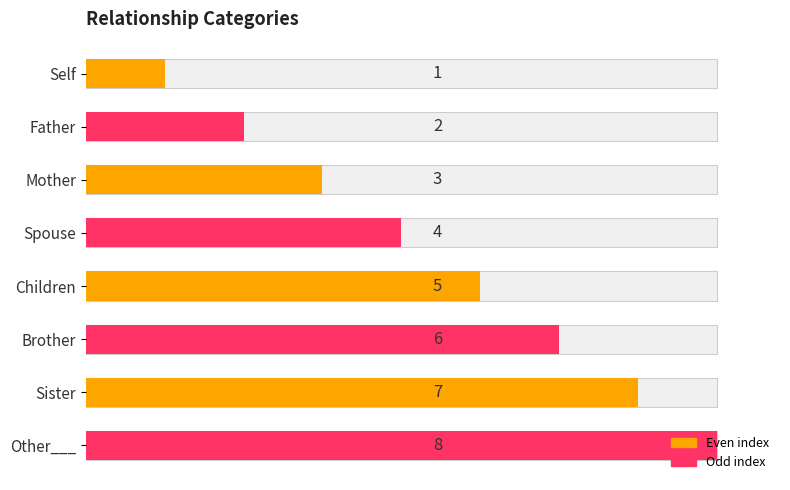

Reading left to right, list all the values displayed in this chart.

1	2	3	4	5	6	7	8